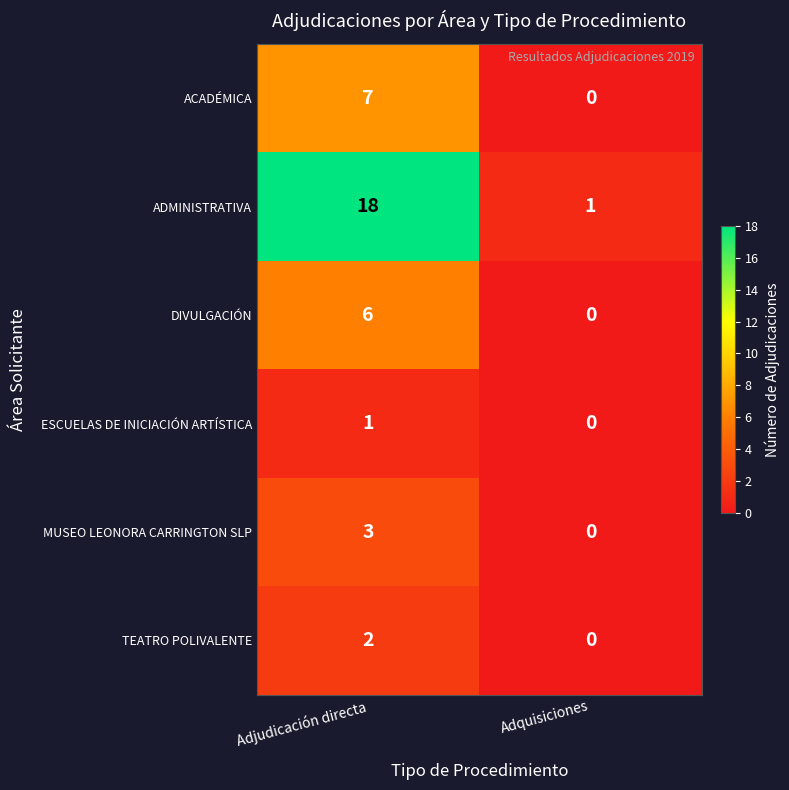

Reading left to right, transcribe all the data shown in this chart.

ACADÉMICA: 7	0
ADMINISTRATIVA: 18	1
DIVULGACIÓN: 6	0
ESCUELAS DE INICIACIÓN ARTÍSTICA: 1	0
MUSEO LEONORA CARRINGTON SLP: 3	0
TEATRO POLIVALENTE: 2	0